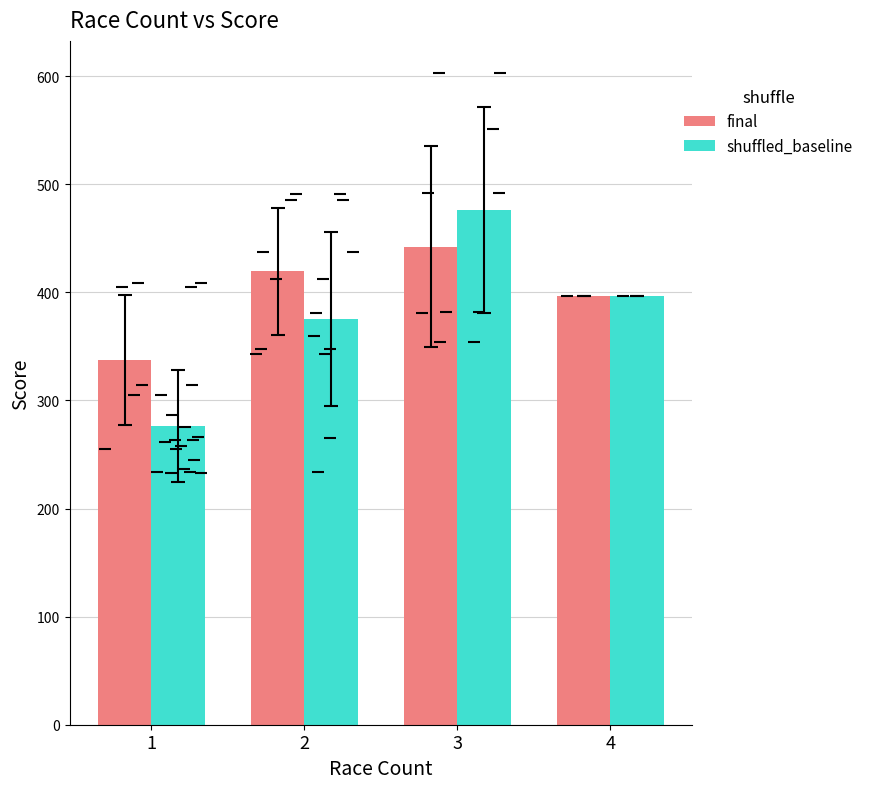

What is the minimum value shown in the chart?

276.6